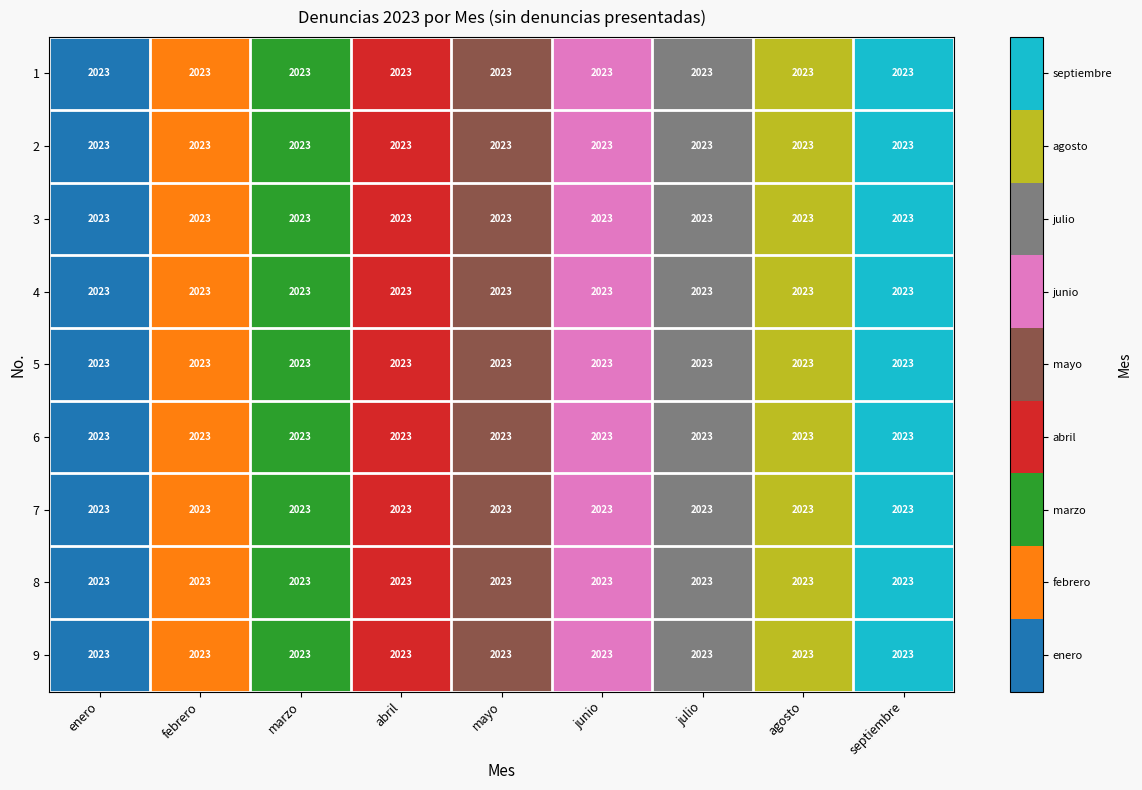

At which category is the sum across all series the highest?

septiembre